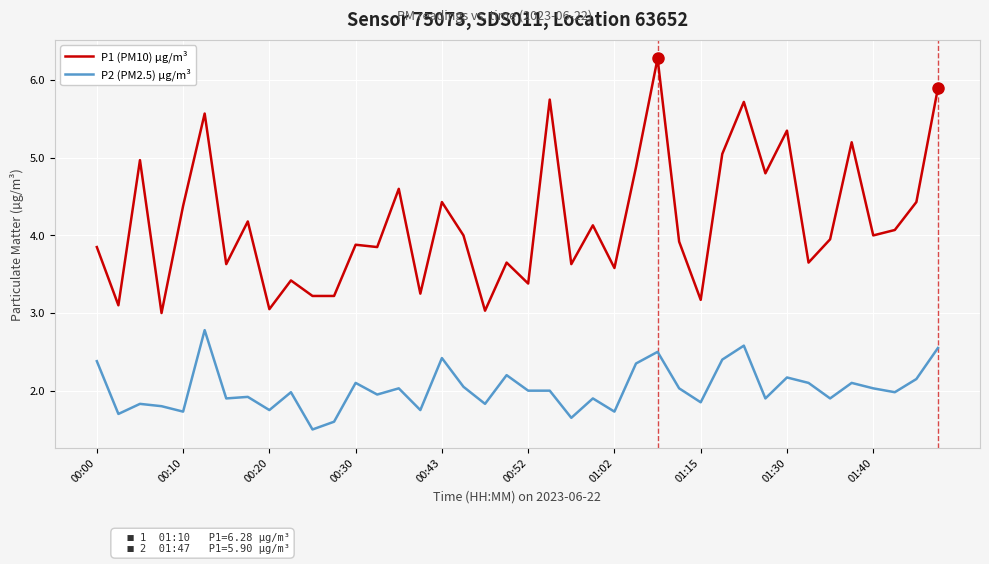

What are all the series names shown in the legend?

P1 (PM10) µg/m³, P2 (PM2.5) µg/m³